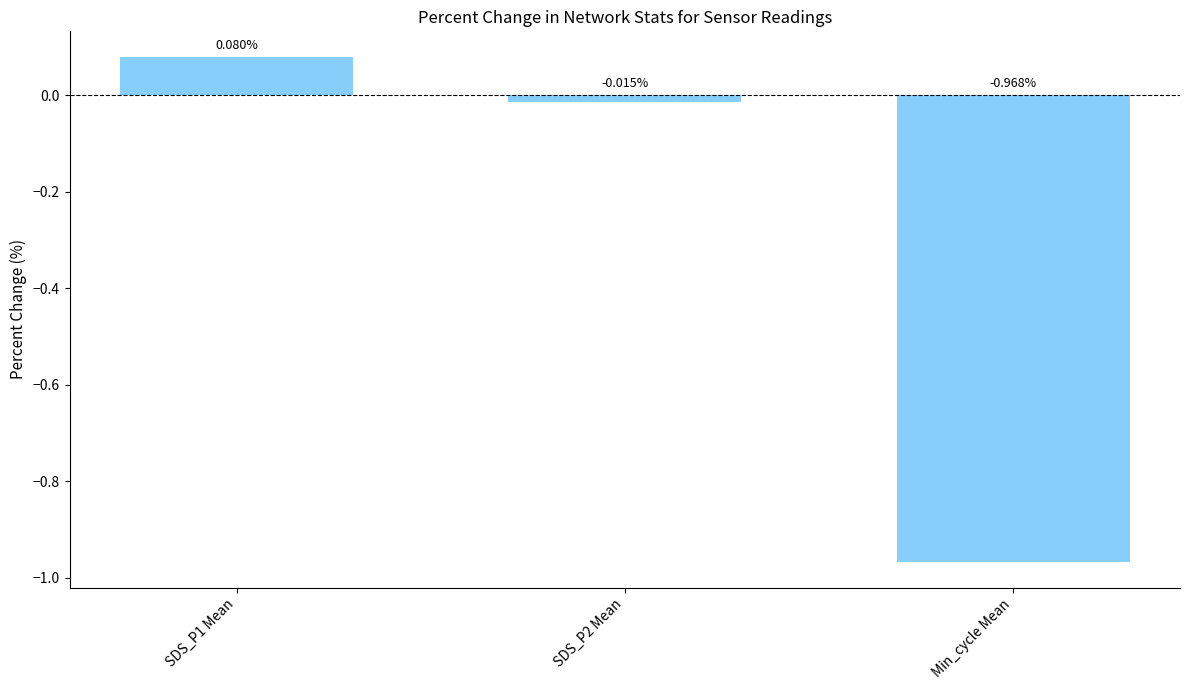

List the labels in order of value, largest first.

SDS_P1 Mean, SDS_P2 Mean, Min_cycle Mean